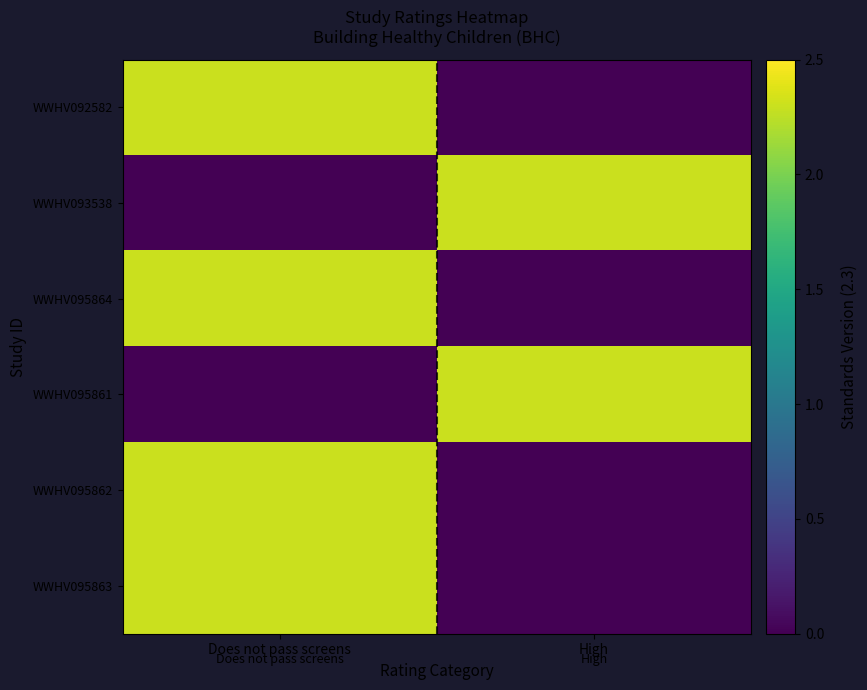

List the series in order of their peak value, highest first.

WWHV092582, WWHV093538, WWHV095864, WWHV095861, WWHV095862, WWHV095863